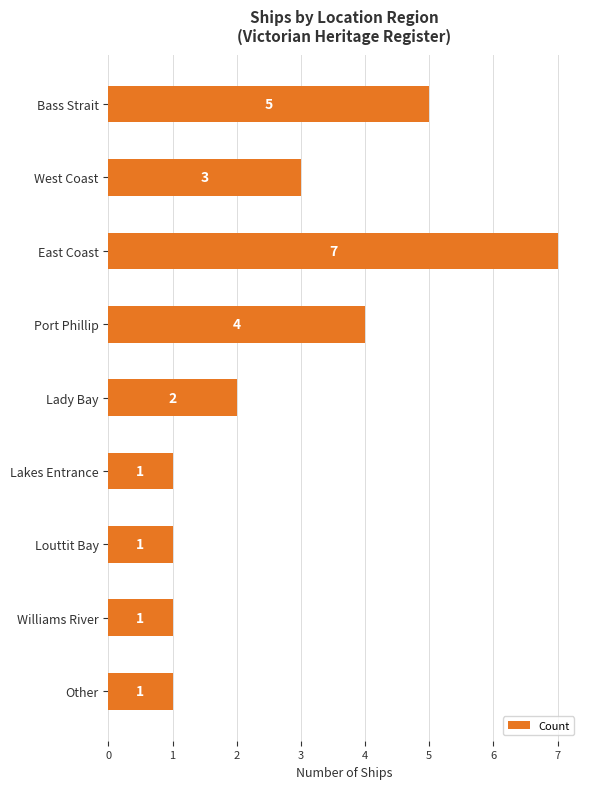

At which category does the chart reach its peak across all series?

East Coast